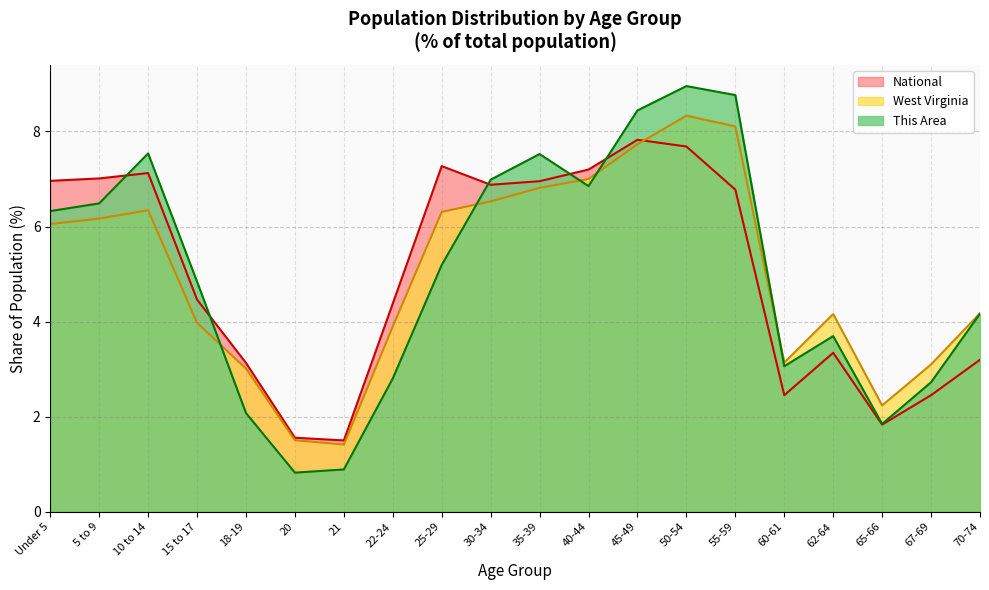

What is the label of the 8th point from the left?

22-24